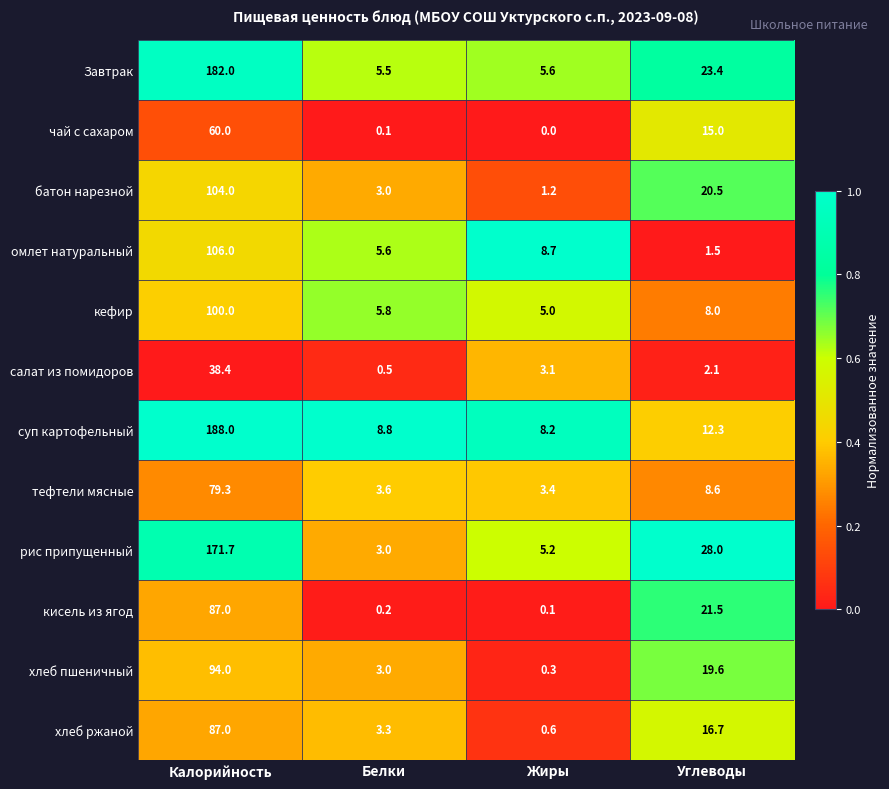

Which series changed the most between Белки and Жиры?

омлет натуральный